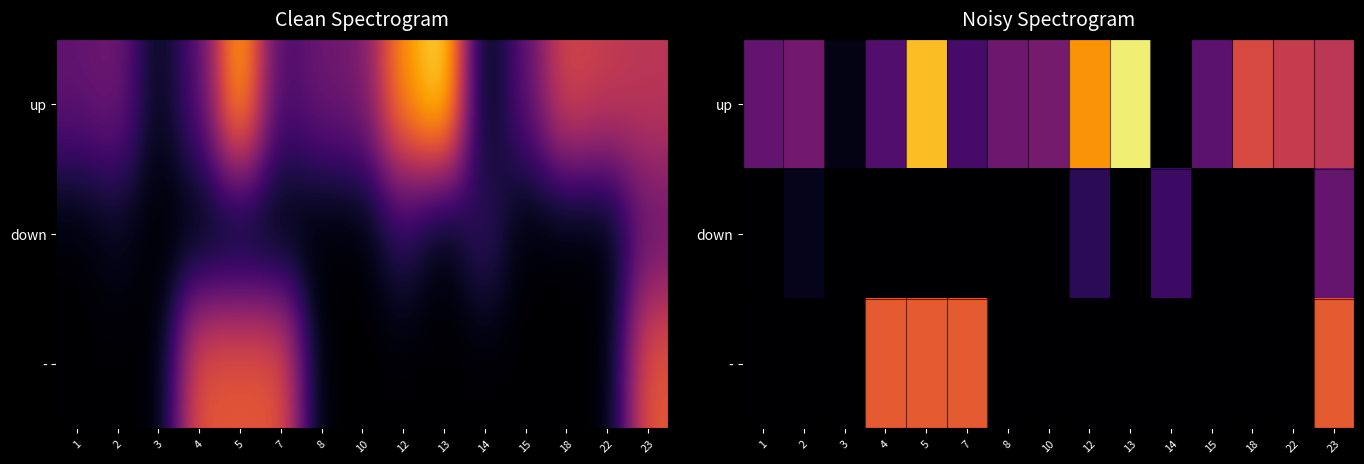

What is the difference between the maximum and minimum values in the - series?

50.0